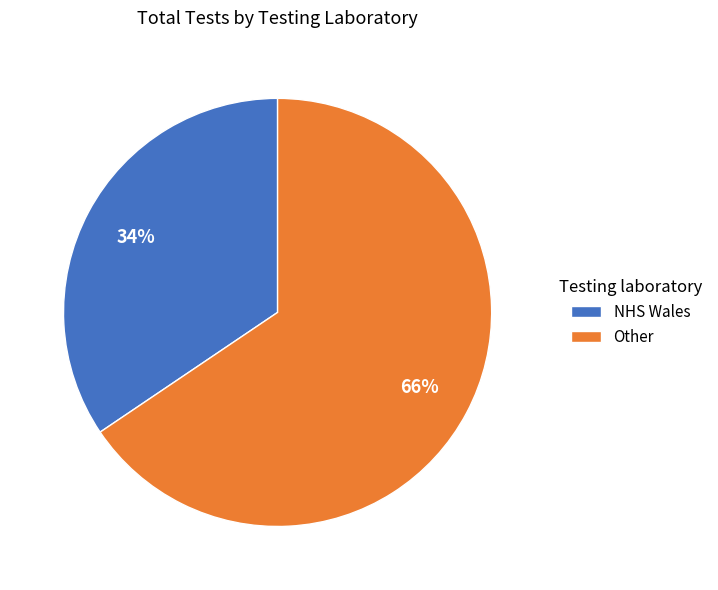

What is the largest slice in the pie chart?

Other